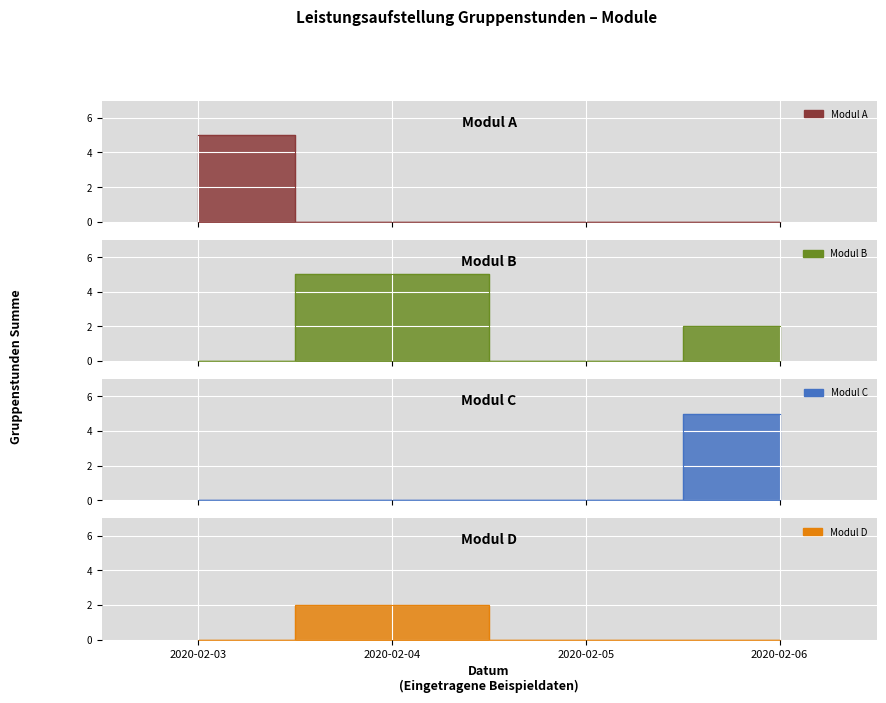

Which label corresponds to the largest value in the chart?

2020-02-03